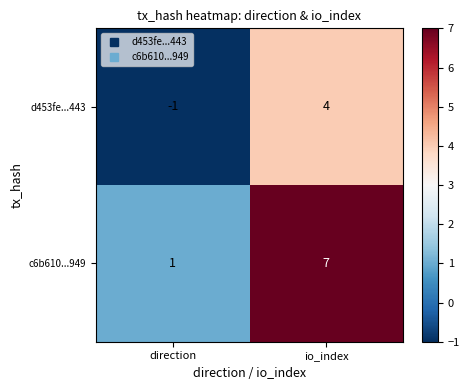

Rank the series by their average value, from lowest to highest.

d453fe...443, c6b610...949